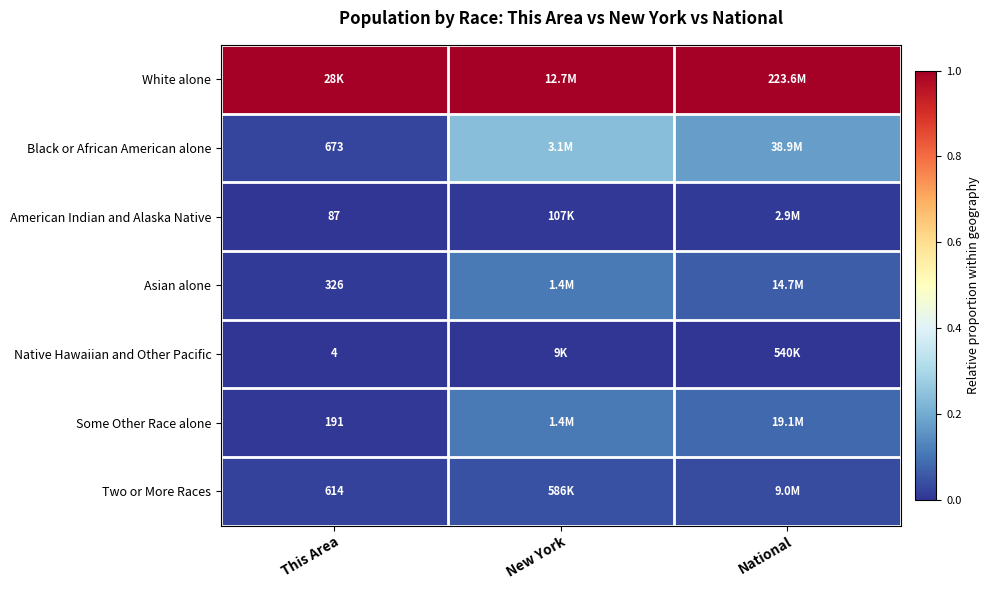

What is the total value across all series at This Area?

1.1